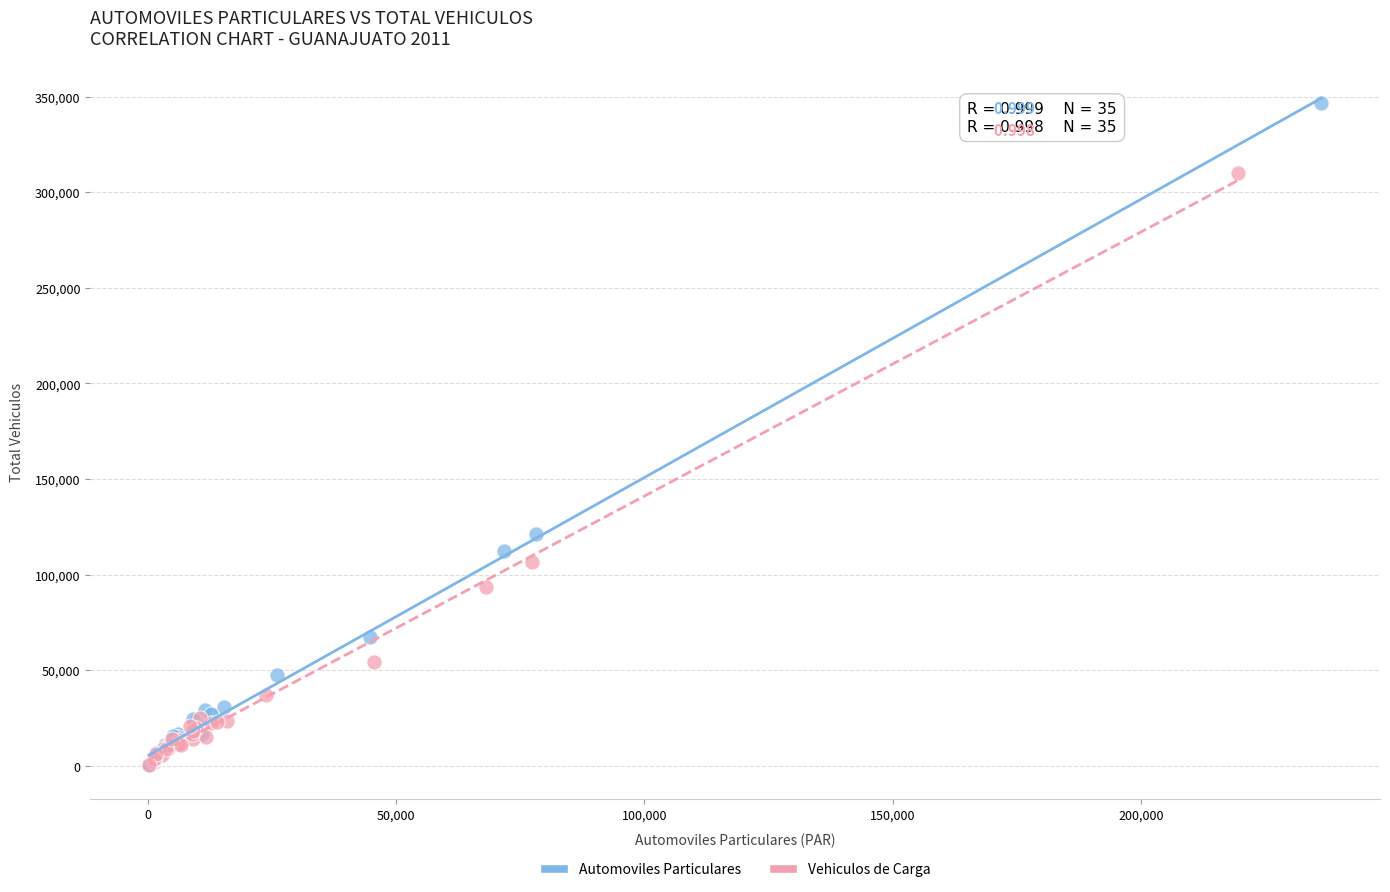

Which series has the widest spread of Y values?

Automoviles Particulares